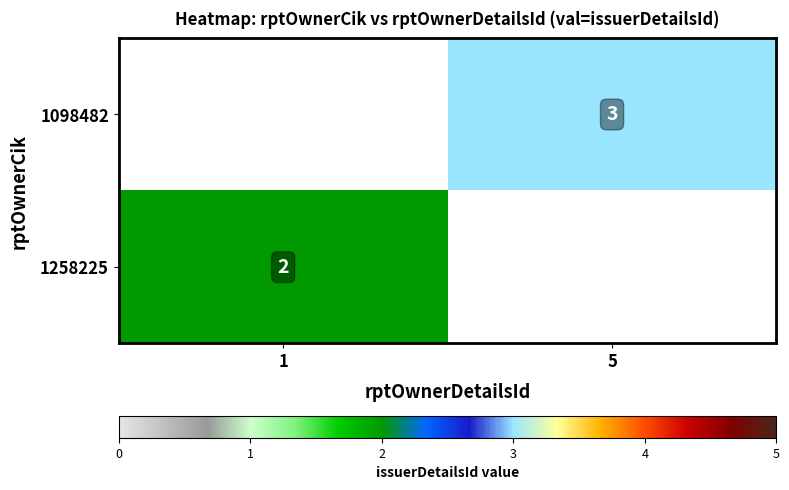

Is the value of 1098482 at 5 greater than the value of 1258225 at 1?

Yes